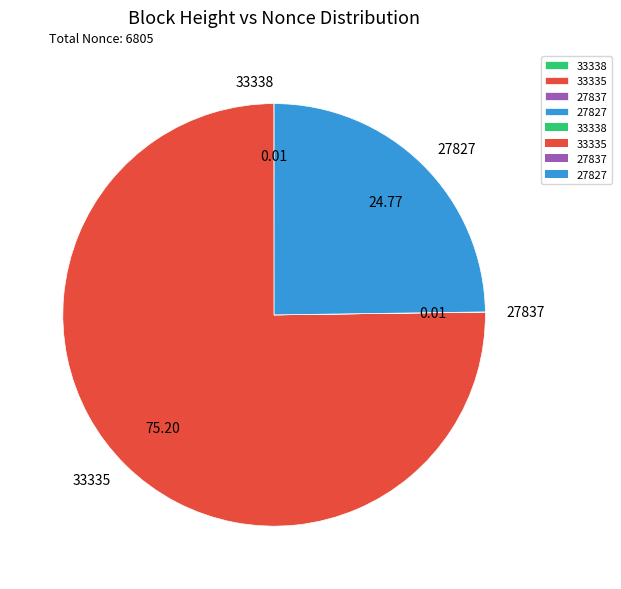

Between 33335 and 27827, which is larger?

33335